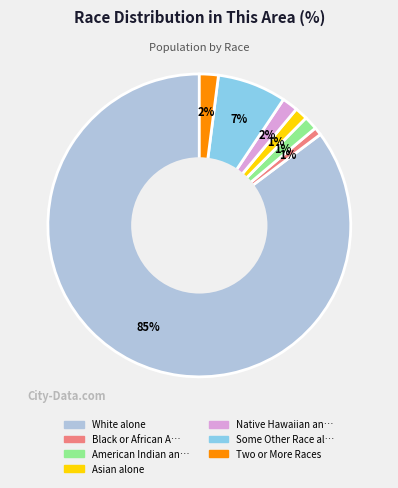

How many segments does this pie chart have?

7